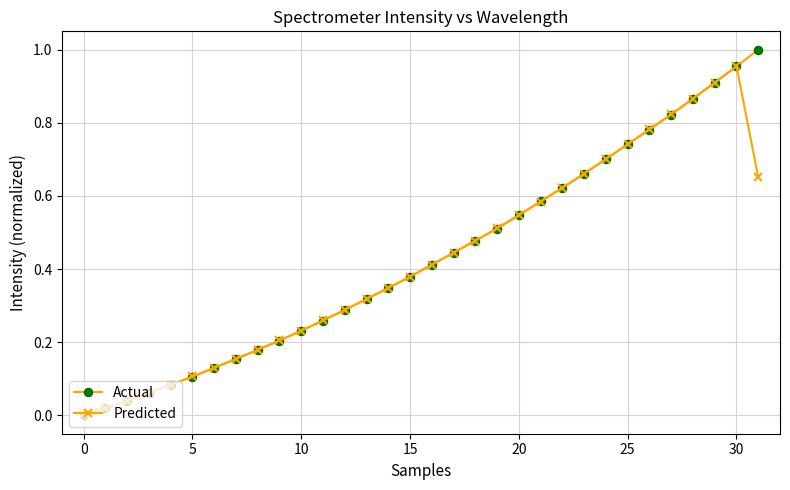

How many distinct data groups are displayed?

2